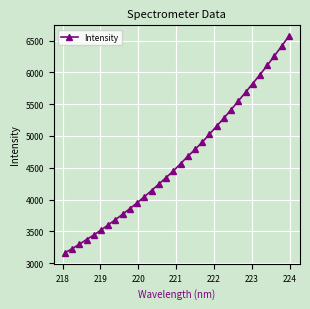

What is the value of the 25th point from the left?

5548.4